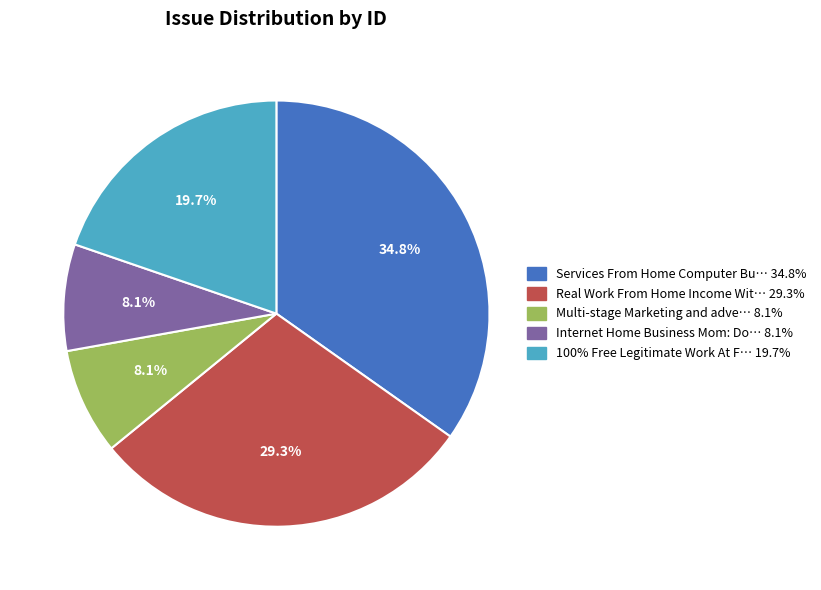

Is there a majority slice in this chart?

No